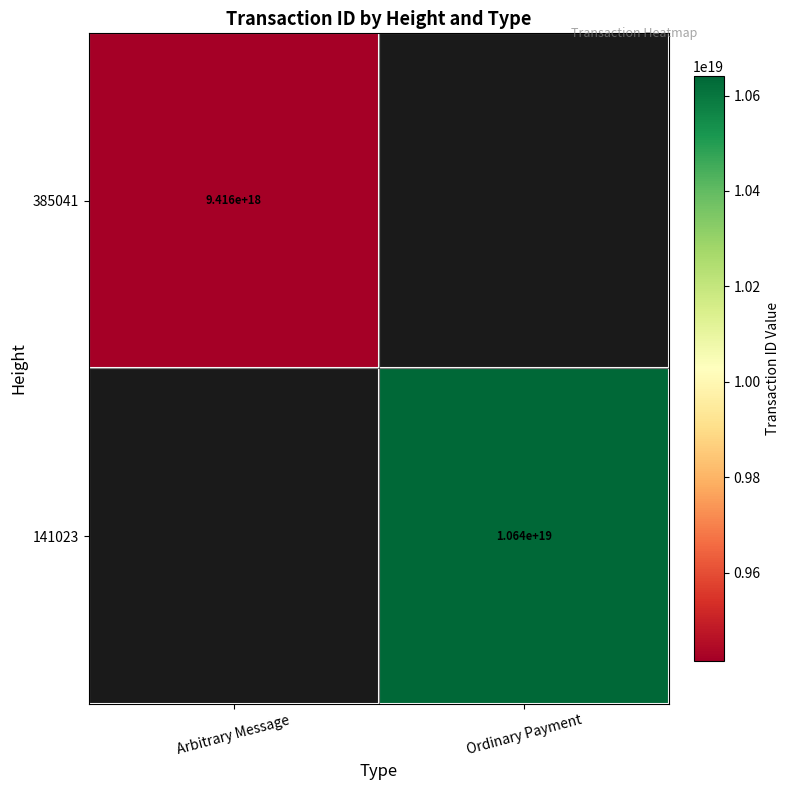

The 141023 series shows 19147528525587398656 at Ordinary Payment. True or false?

False